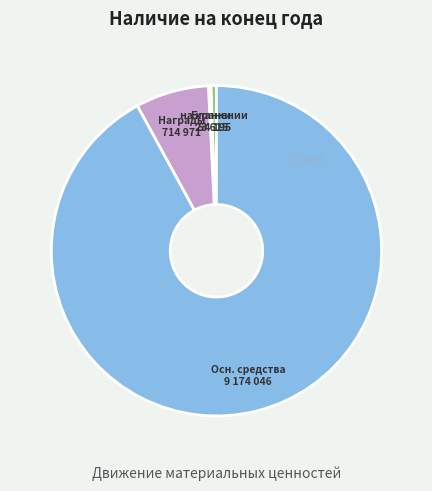

Is there any slice that represents more than half of the pie?

Yes